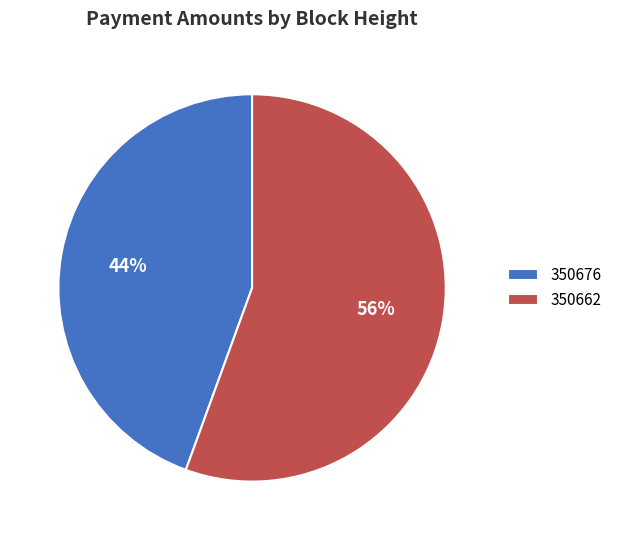

Rank the categories by value from lowest to highest.

350676, 350662